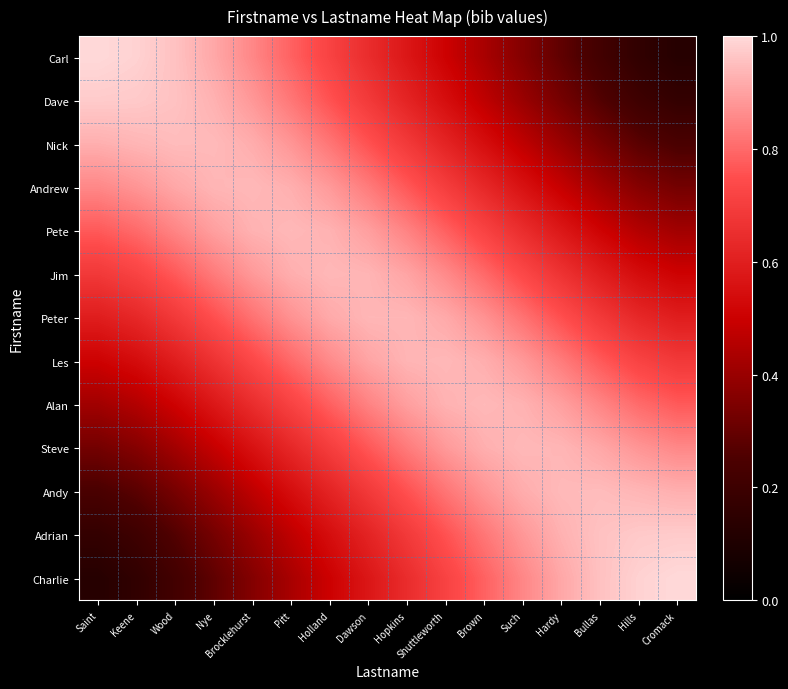

What is the difference between the highest and lowest values at Bullas?

0.7